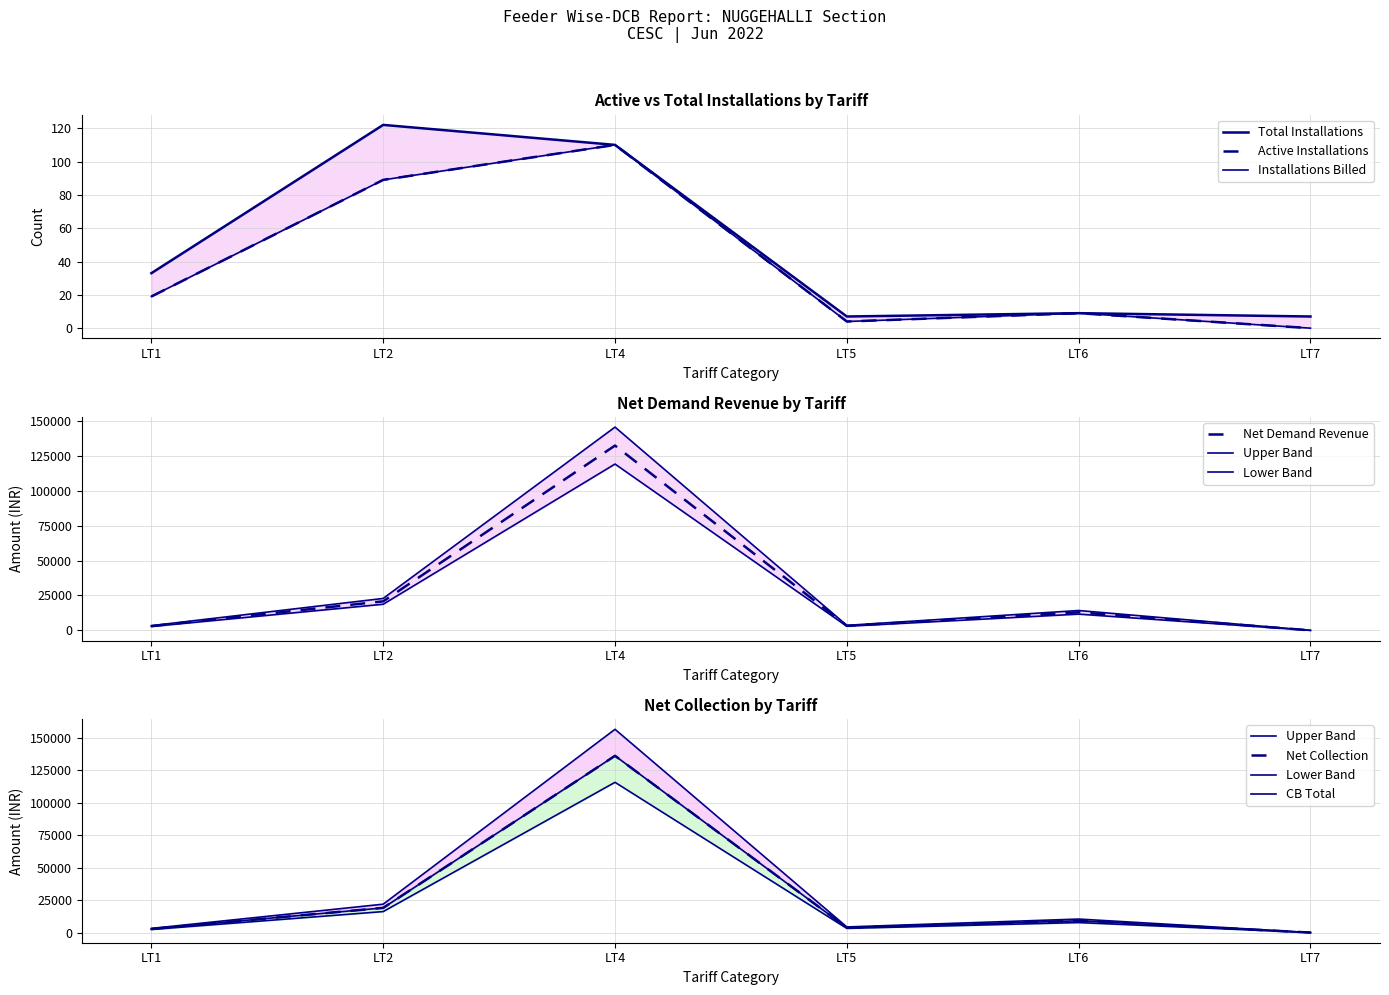

Which series has the largest range (max minus min)?

Net Collection